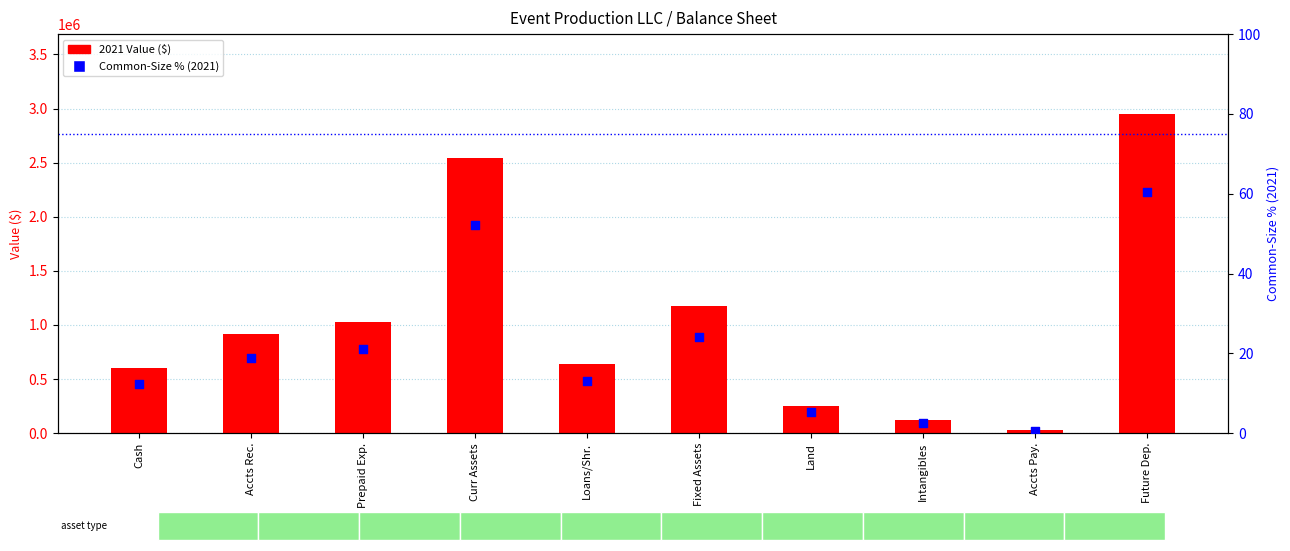

Is the value of Common-Size % (2021) at Cash greater than the value of 2021 Value ($) at Future Dep.?

No